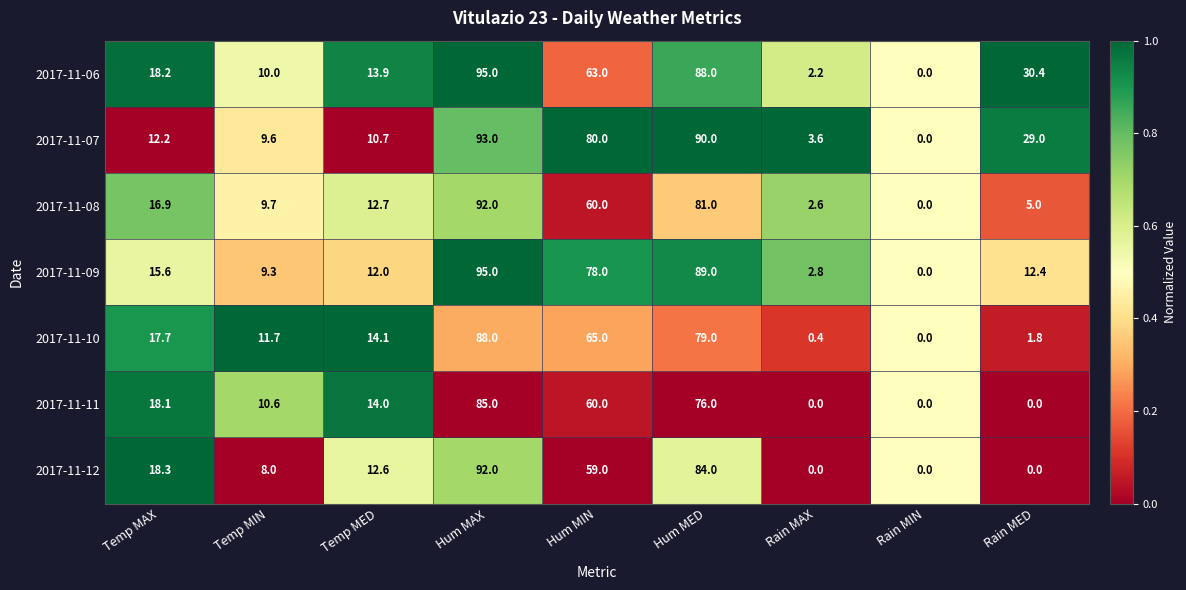

The value of 2017-11-11 at Rain MED is 0.0. True or false?

True